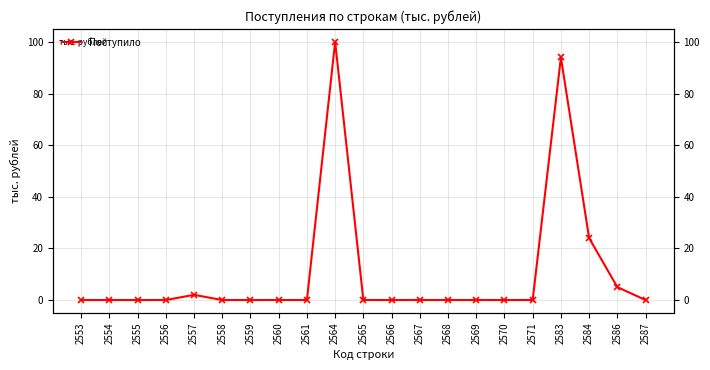

What is the change in value from 2586 to 2587?

-5